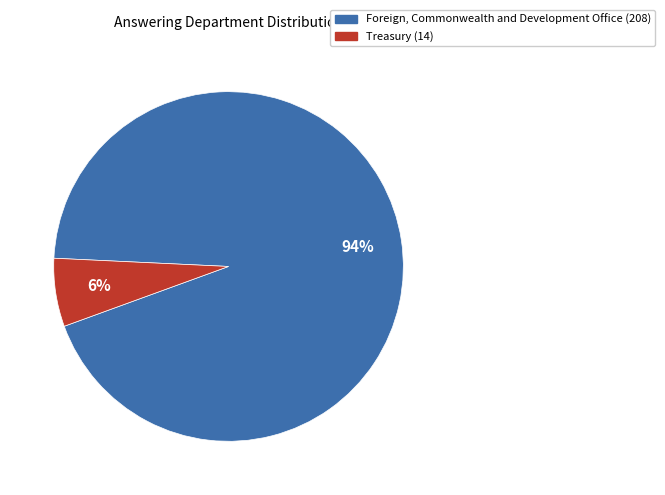

Which slice represents more than half of the pie?

Foreign, Commonwealth and Development Office (208)